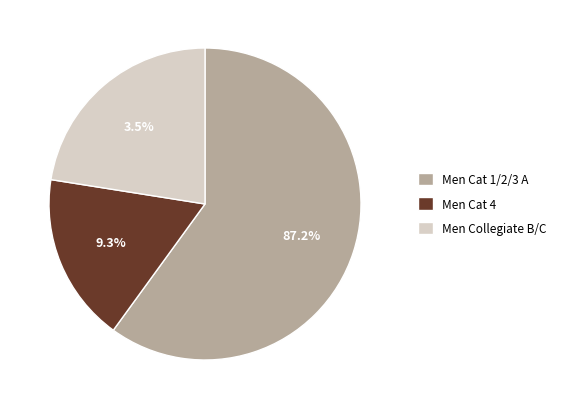

How many segments does this pie chart have?

3